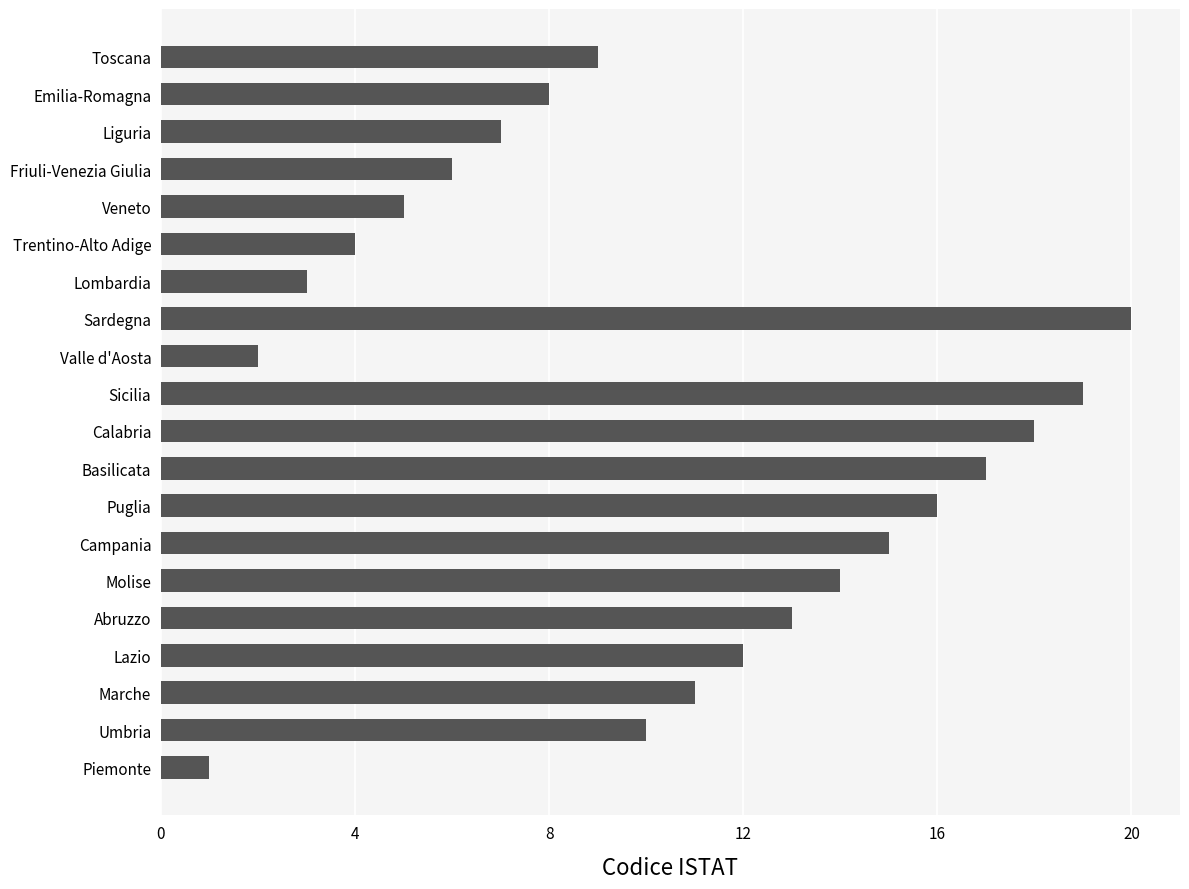

What is the difference between the maximum and minimum values?

19